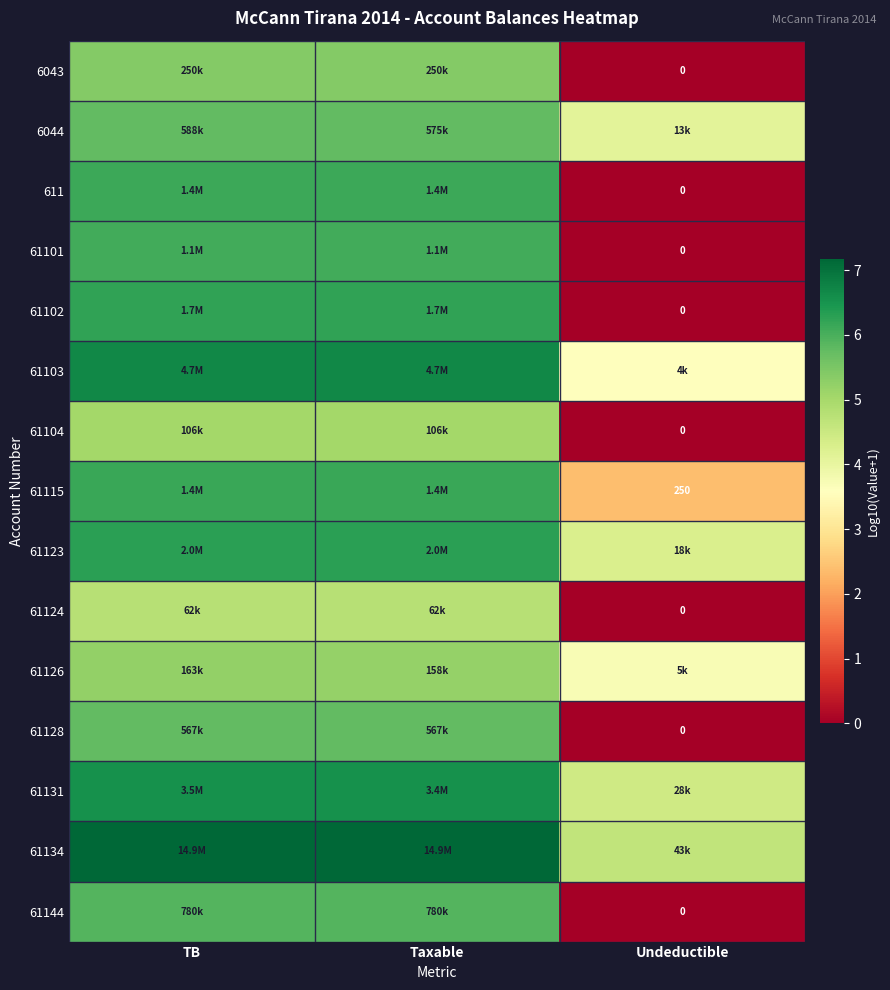

What is the average value of the 61103 series?

5.6